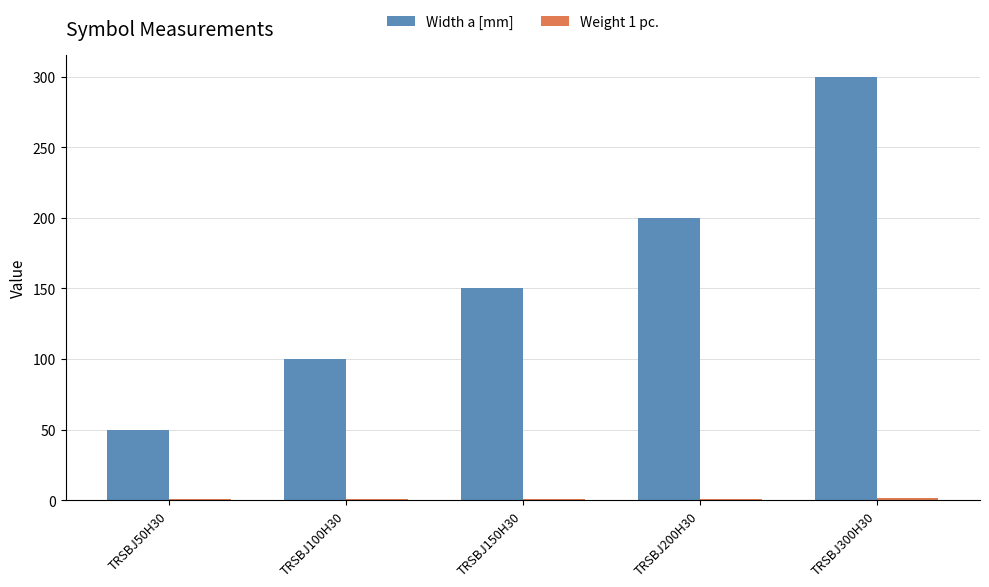

What is the spread (max minus min) of values at TRSBJ50H30?

49.5